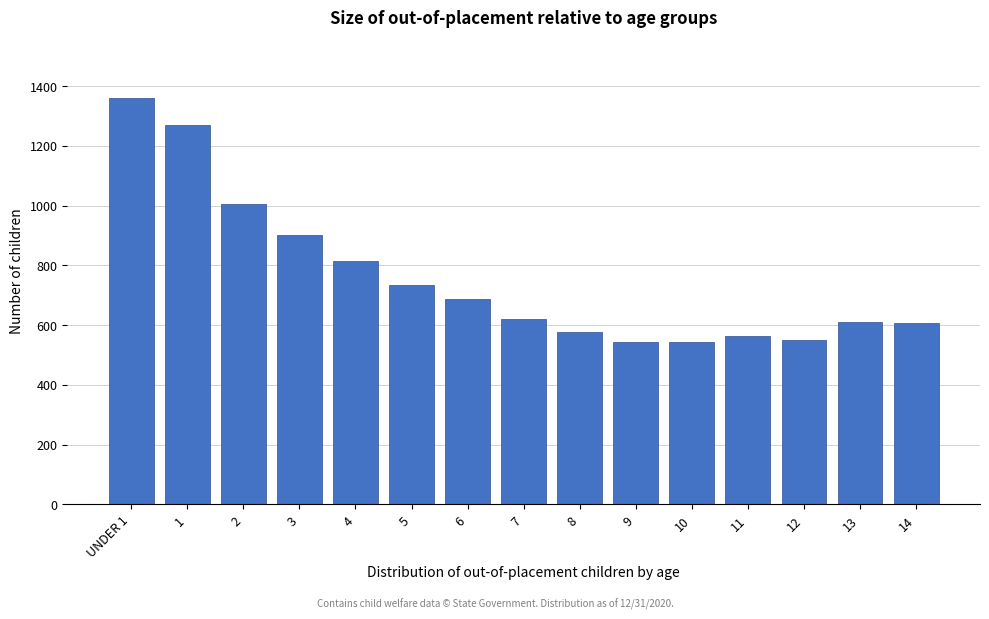

Approximately how many times larger is the value at 2 compared to 13?

1.7